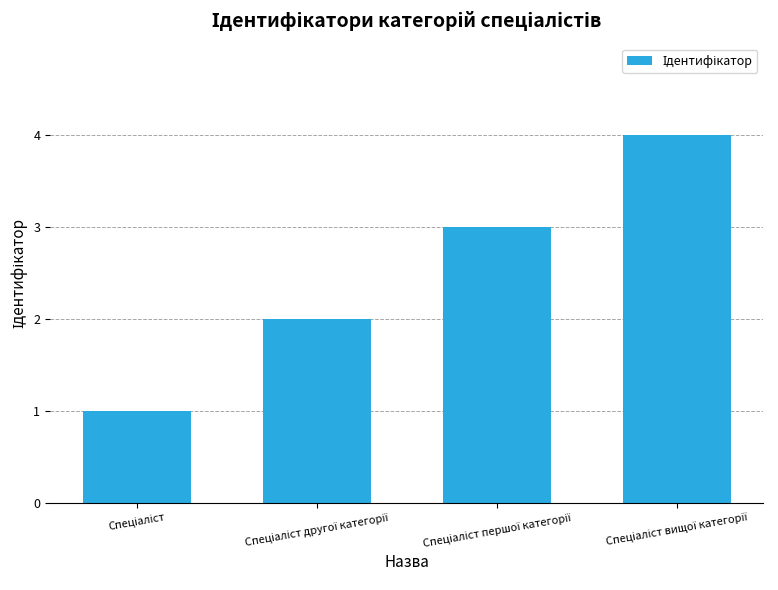

How many bars are there in total?

4